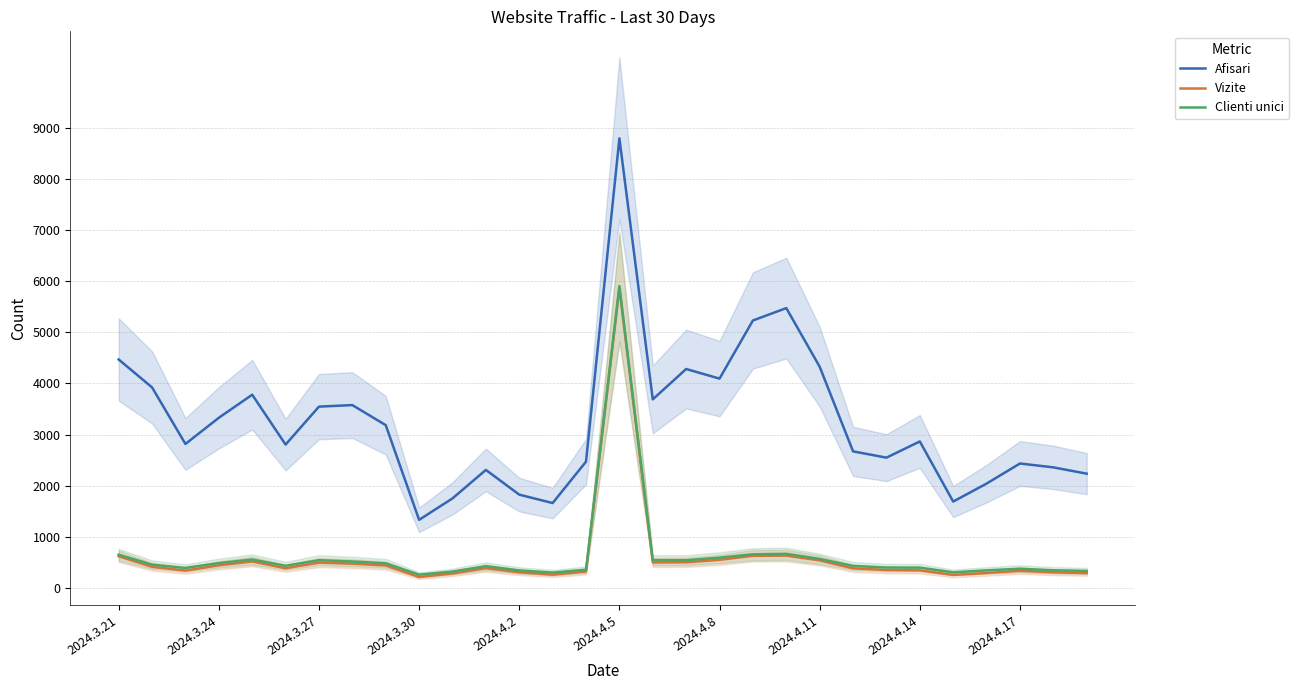

The value of Afisari at 11 is 3127. True or false?

False